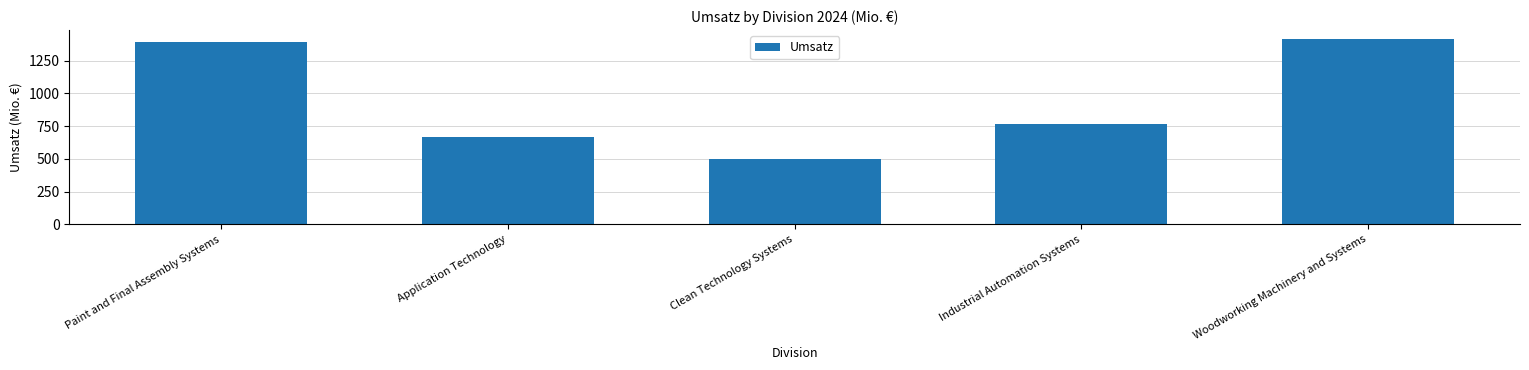

How many values are below 765?

2